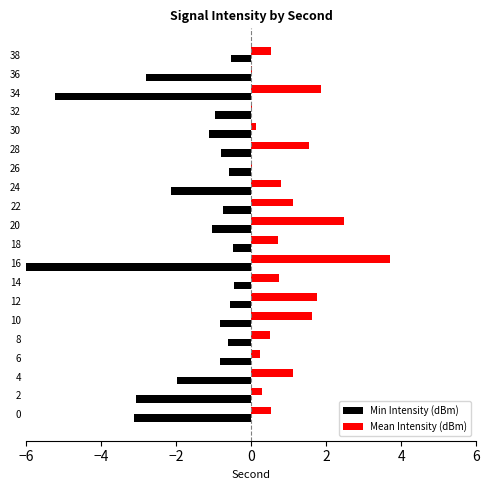

What is the value of the Mean Intensity (dBm) bar at the 6th from the left?

1.6